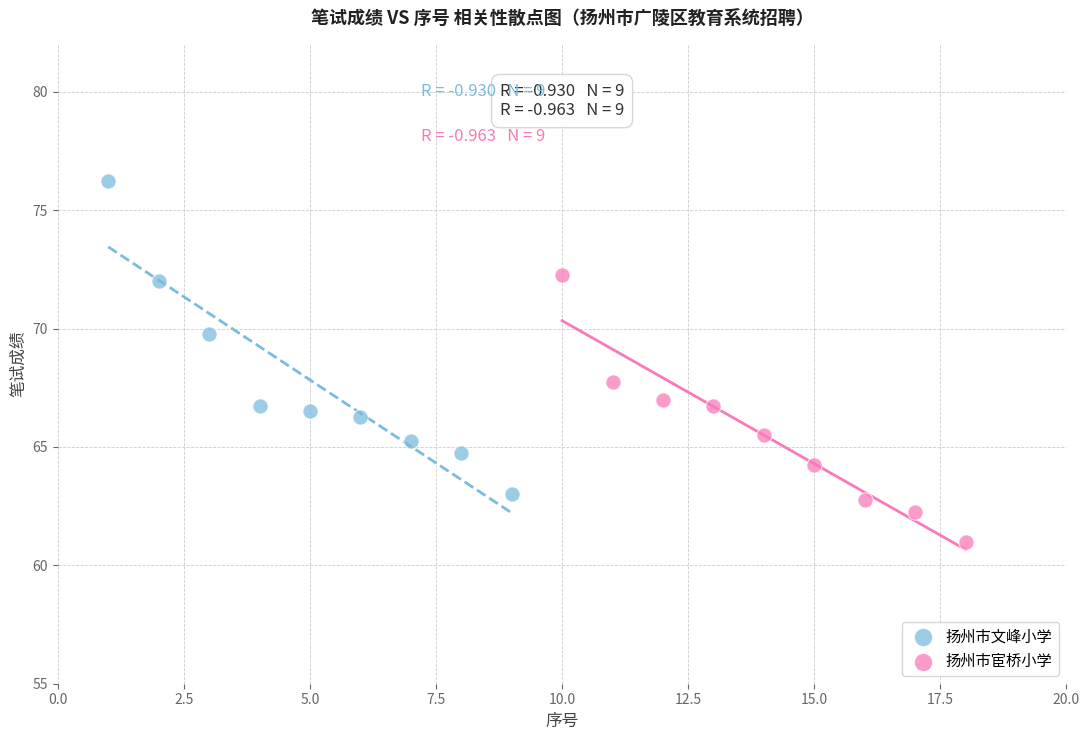

Which series contains the lowest Y value?

扬州市宦桥小学